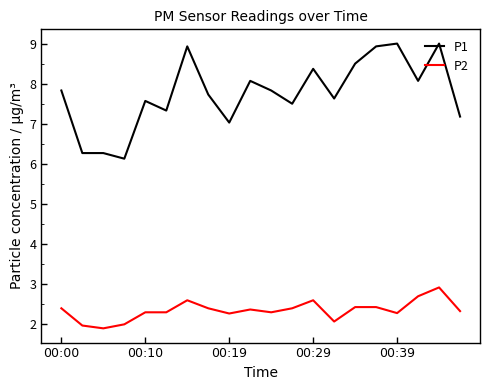

Which series has the widest spread of values?

P1